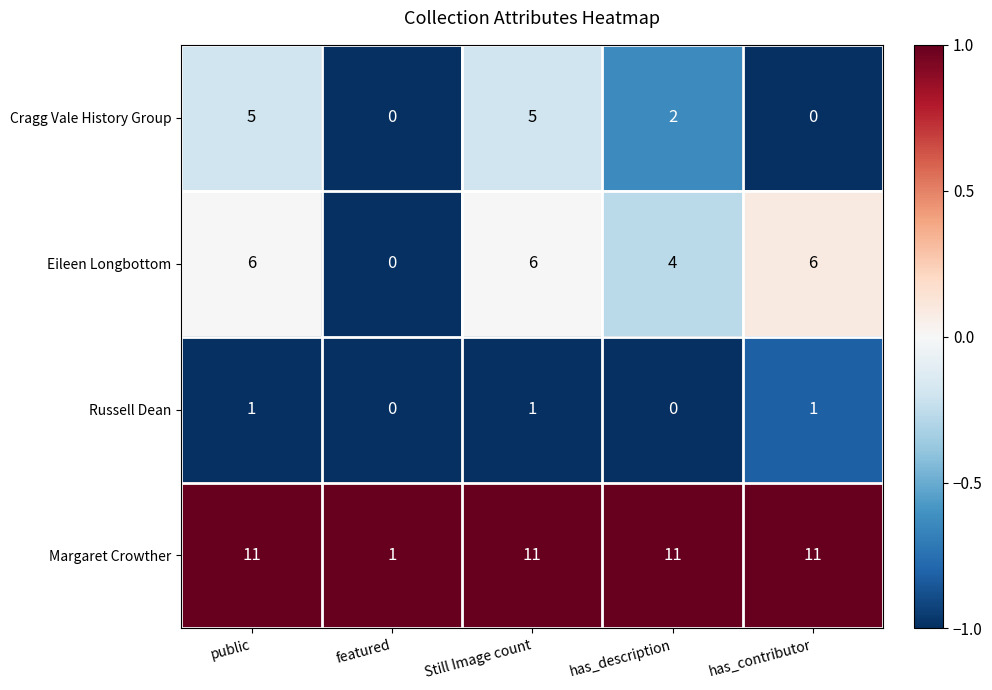

What is the highest value of the Margaret Crowther series?

11